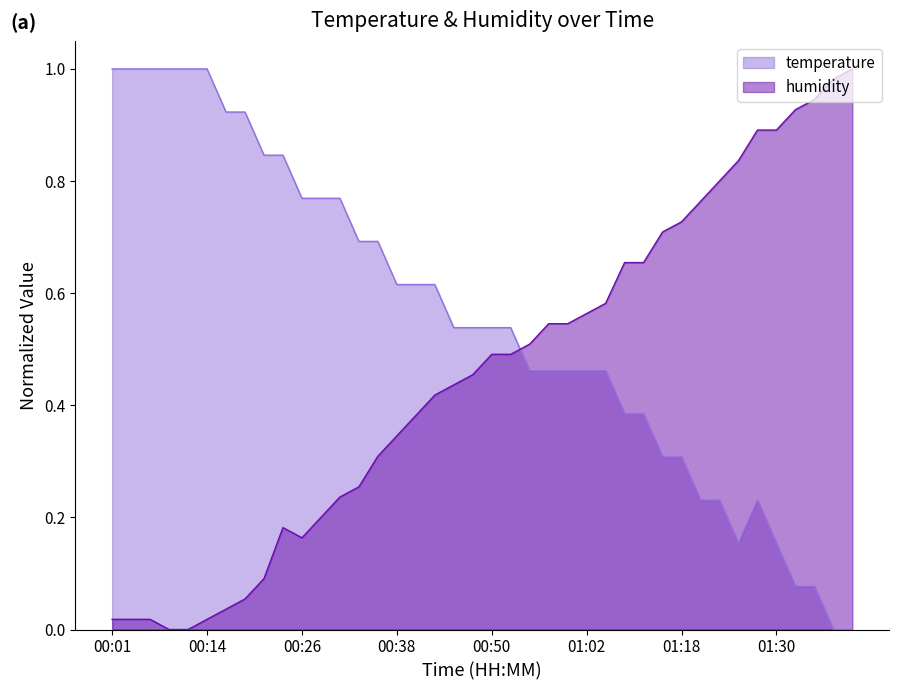

How many values in the humidity series exceed 0?

38